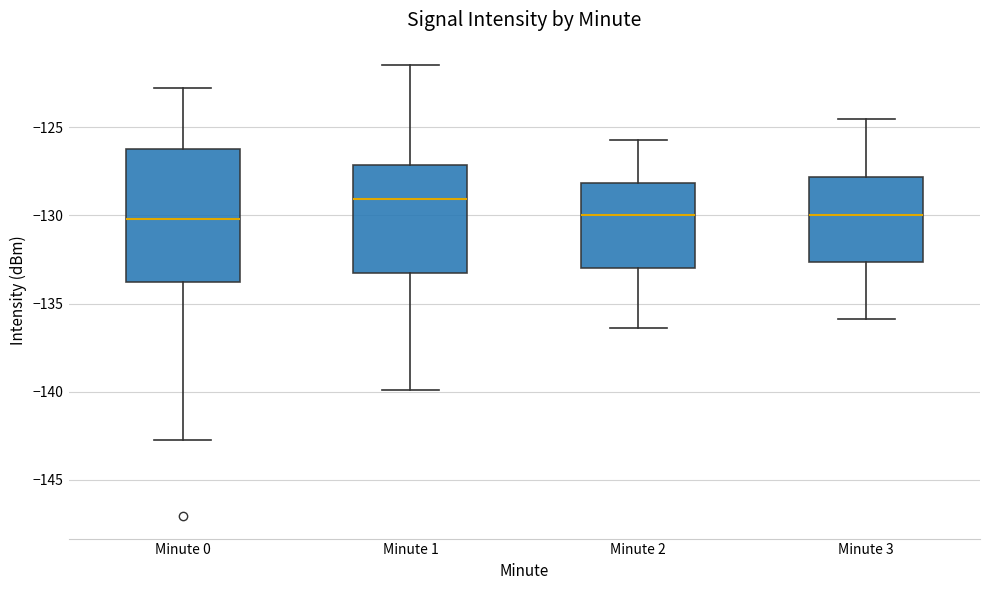

Which box has the highest median line?

Minute 1